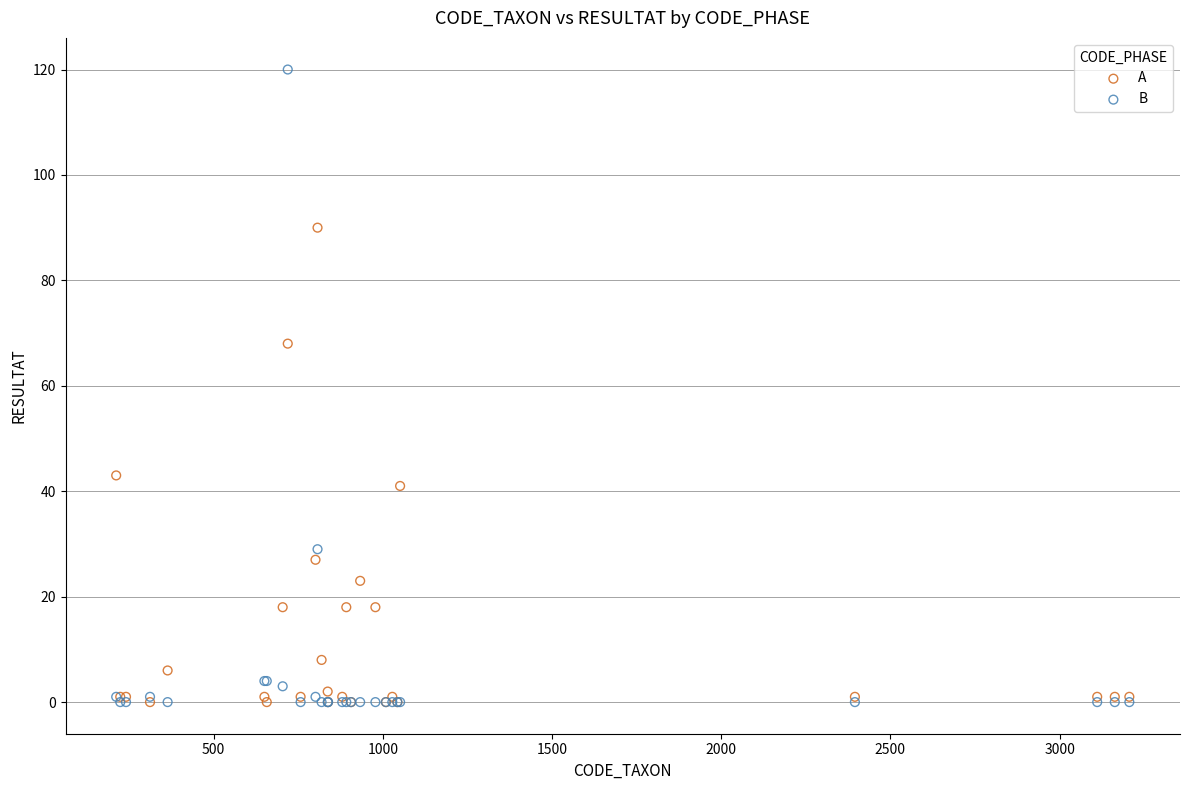

Across all series, what Y value is closest to 60?

68